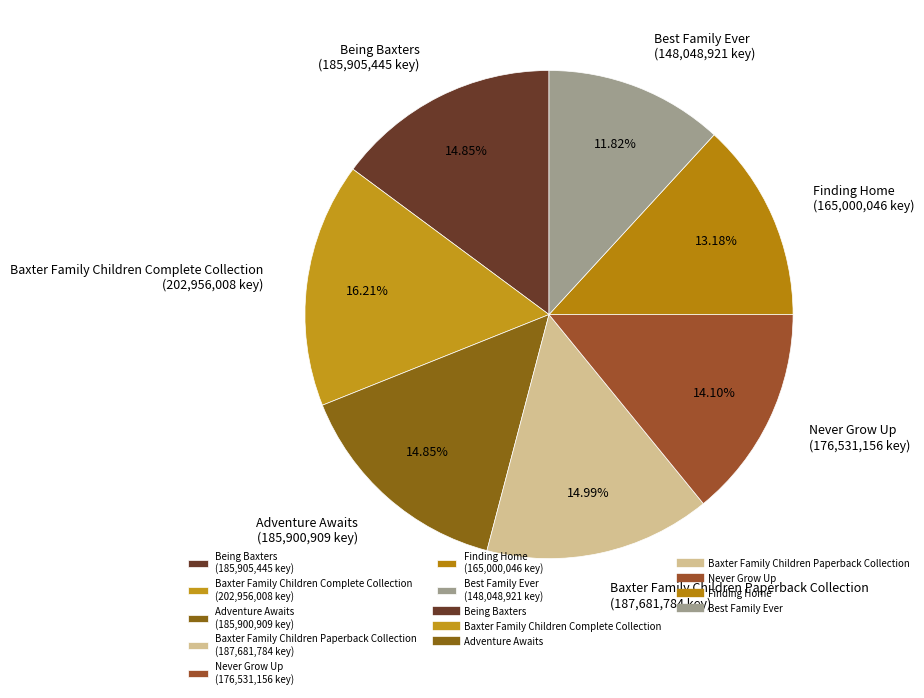

Is there any slice that represents more than half of the pie?

No